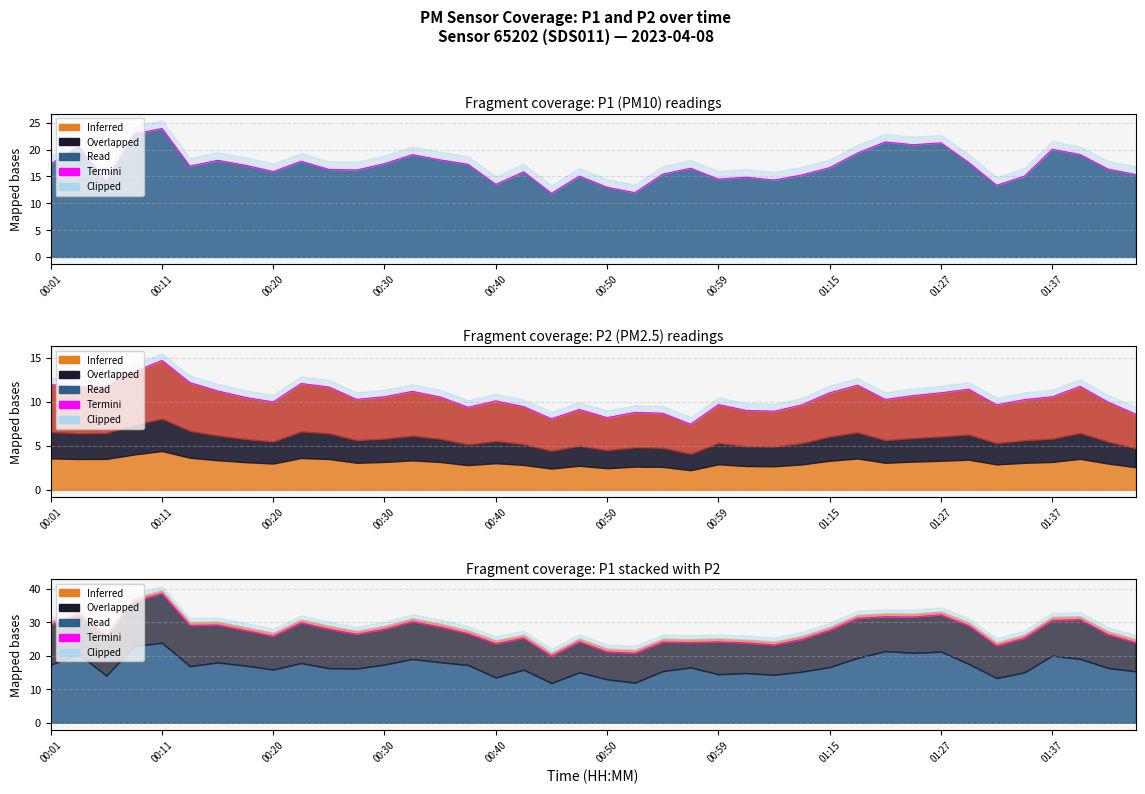

What is the change in value from 00:11 to 01:15?

-11.0